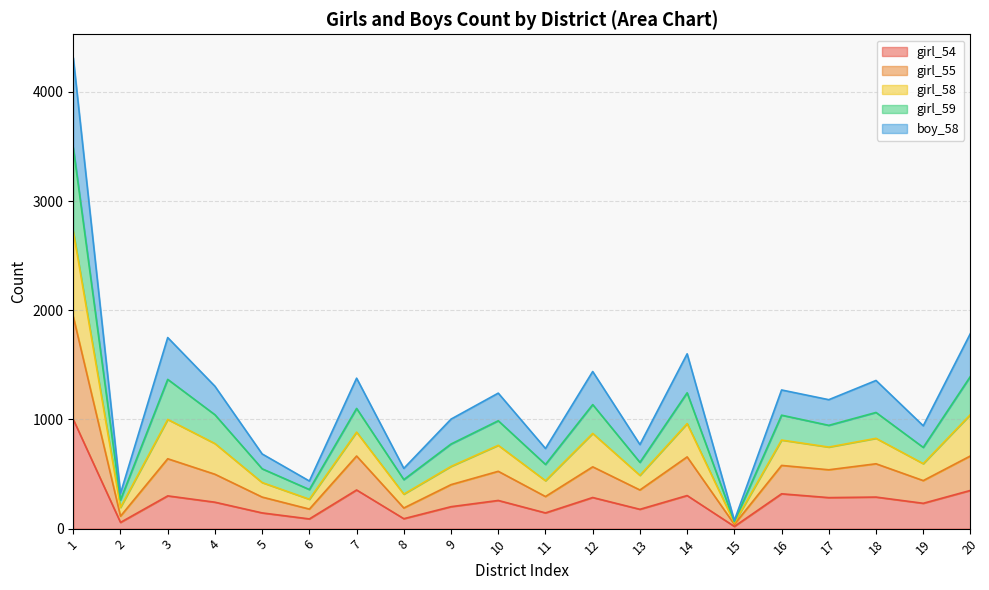

Is the value of boy_58 at 1 greater than the value of girl_55 at 15?

Yes